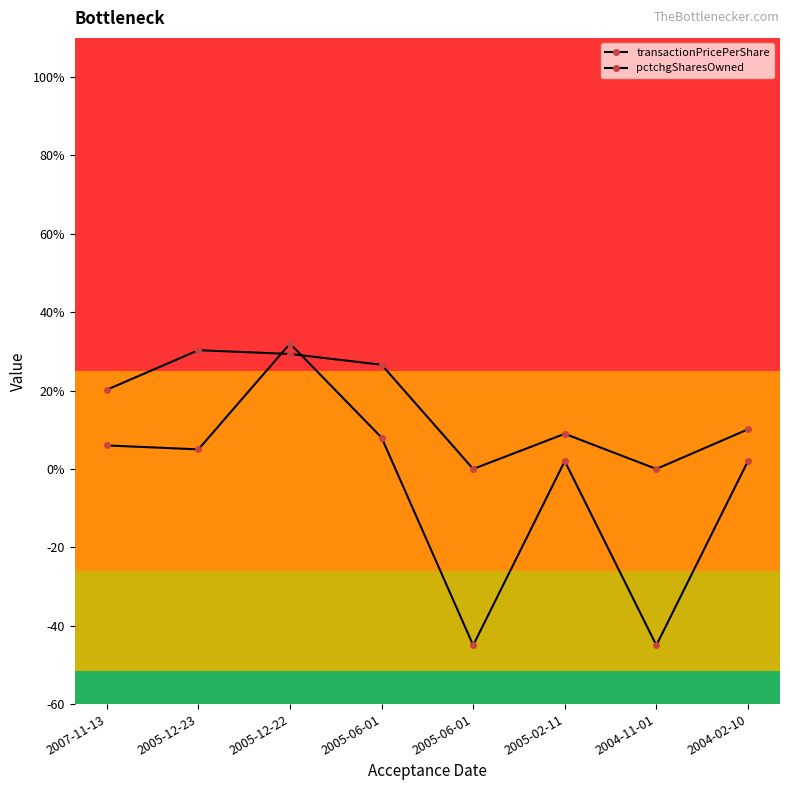

Which has a higher value, 2005-12-23 or 2005-06-01?

2005-12-23